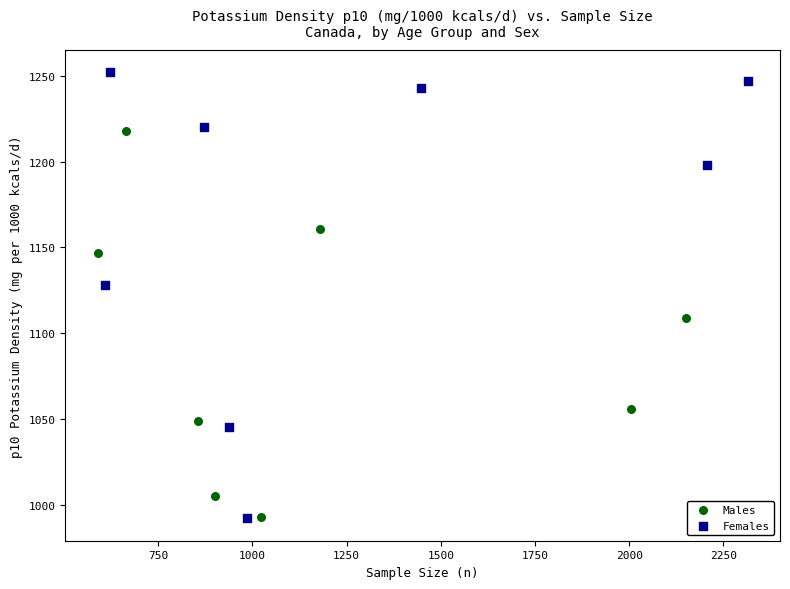

Which series contains the highest Y value?

Females